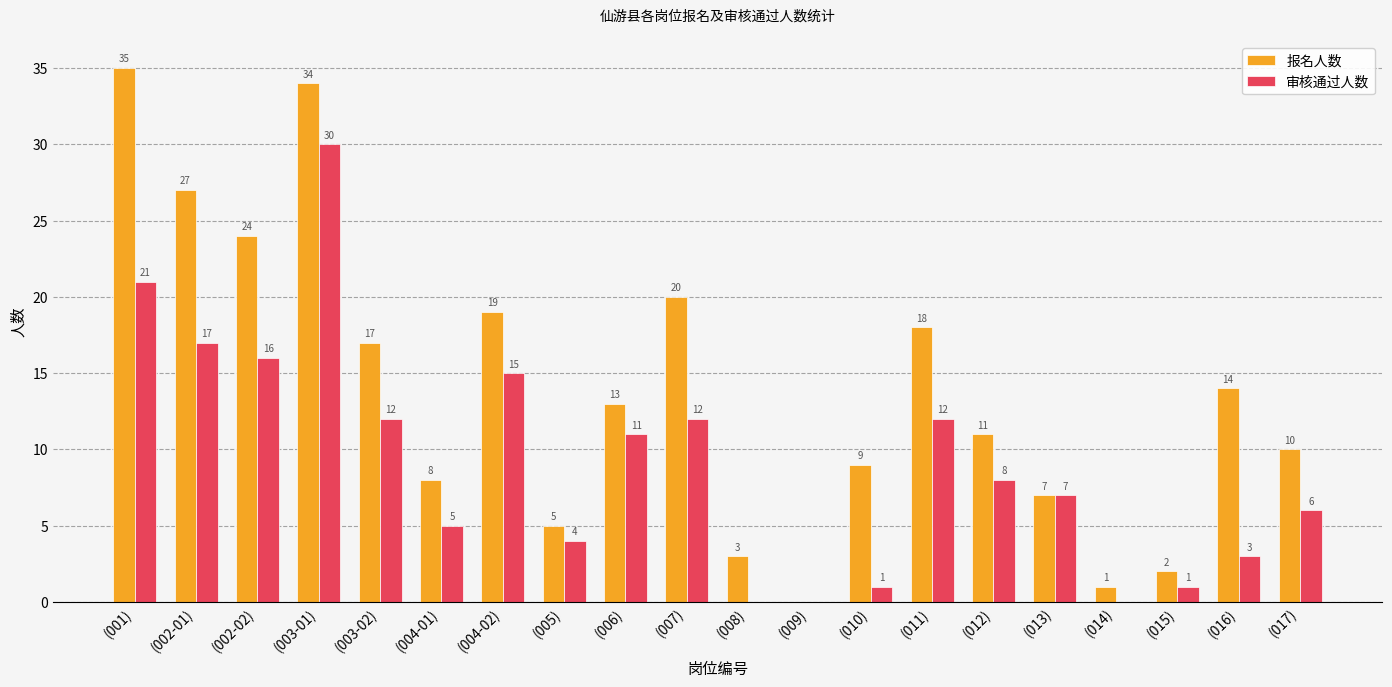

Reading left to right, transcribe all the data shown in this chart.

报名人数: (001)=35	(002-01)=27	(002-02)=24	(003-01)=34	(003-02)=17	(004-01)=8	(004-02)=19	(005)=5	(006)=13	(007)=20	(008)=3	(009)=0	(010)=9	(011)=18	(012)=11	(013)=7	(014)=1	(015)=2	(016)=14	(017)=10
审核通过人数: (001)=21	(002-01)=17	(002-02)=16	(003-01)=30	(003-02)=12	(004-01)=5	(004-02)=15	(005)=4	(006)=11	(007)=12	(008)=0	(009)=0	(010)=1	(011)=12	(012)=8	(013)=7	(014)=0	(015)=1	(016)=3	(017)=6